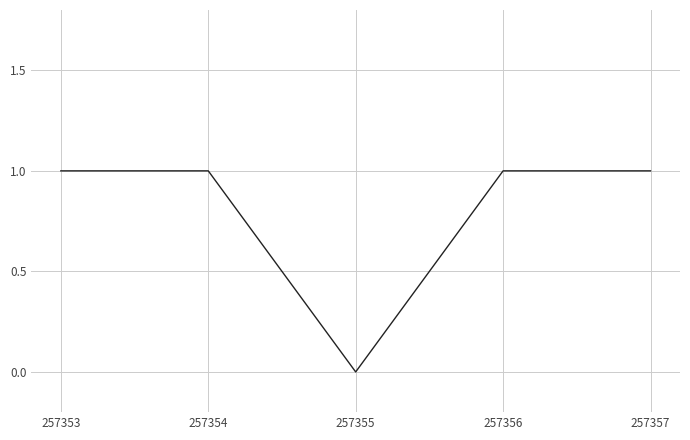

What is the maximum value shown in the chart?

1